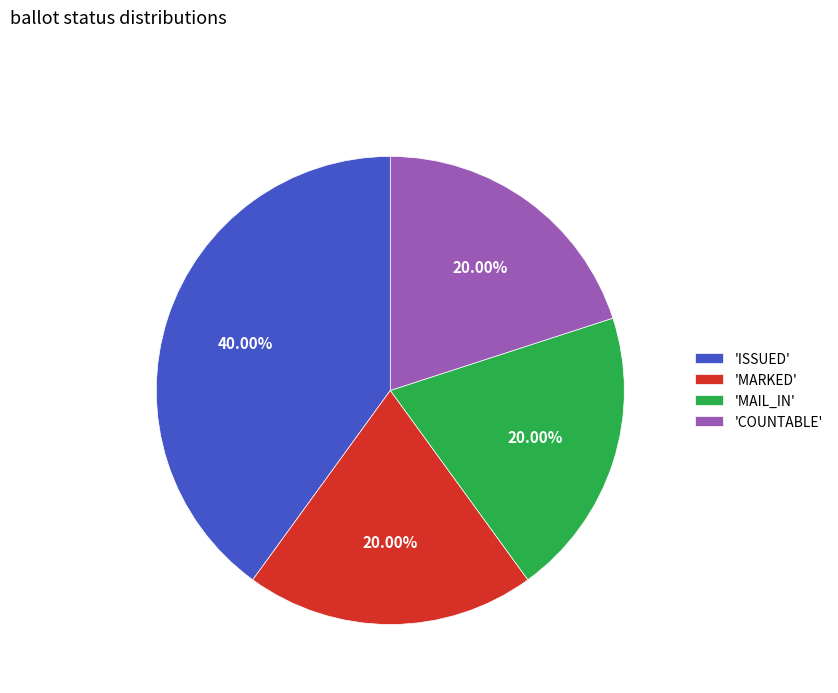

Which has a higher value, 'MARKED' or 'ISSUED'?

'ISSUED'